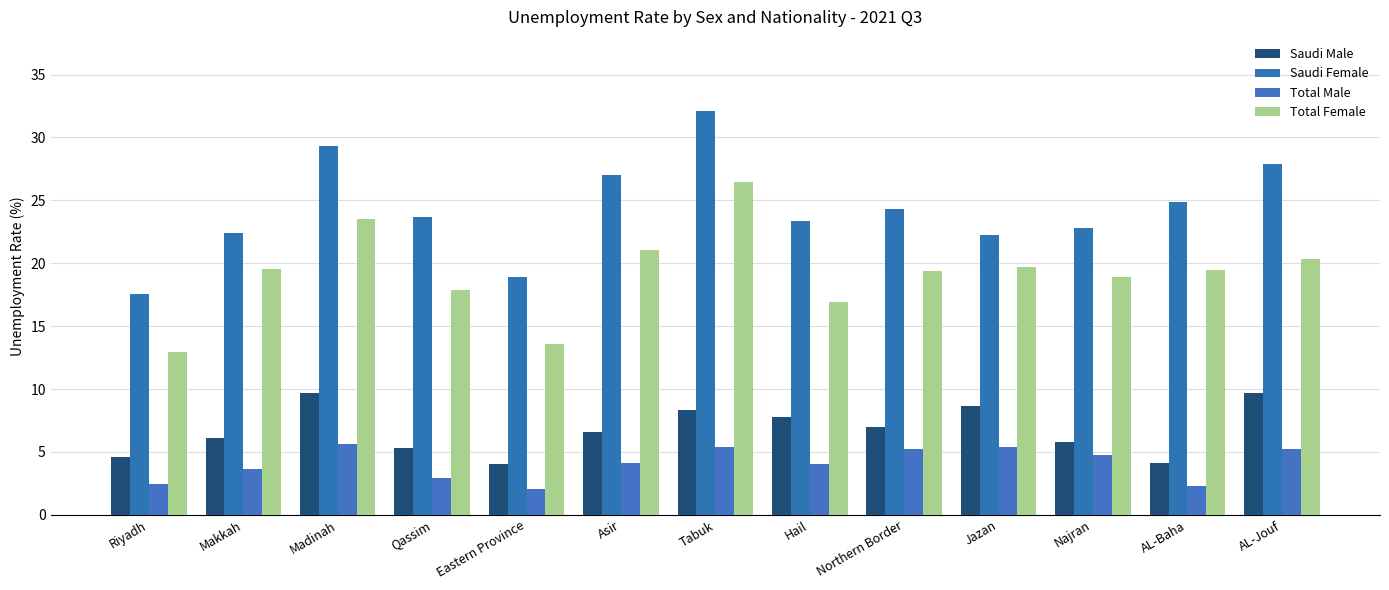

What is the sum of all Saudi Male values?

87.6